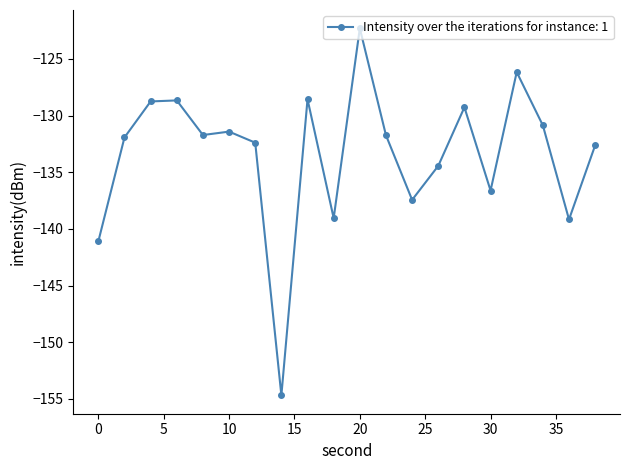

What is the value of the 2nd point from the left?

-131.9